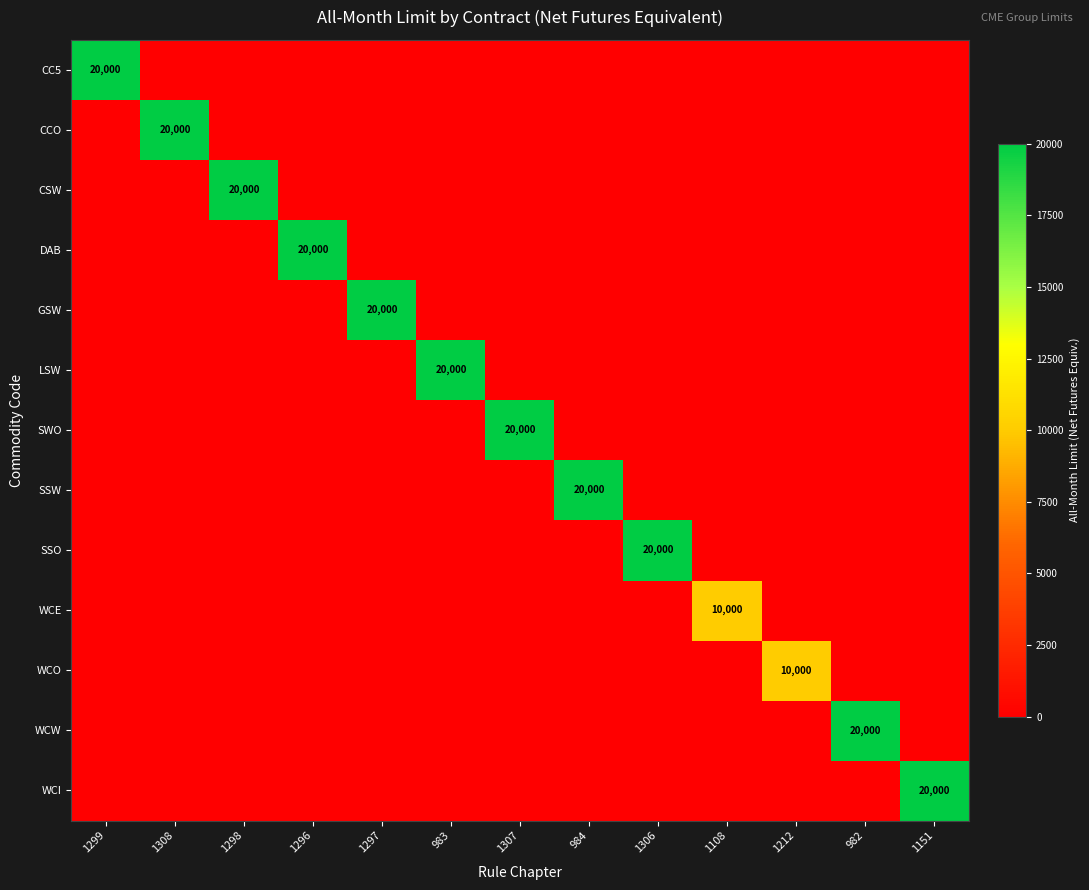

True or false: CC5 has a value of 13678 at 1151.

False